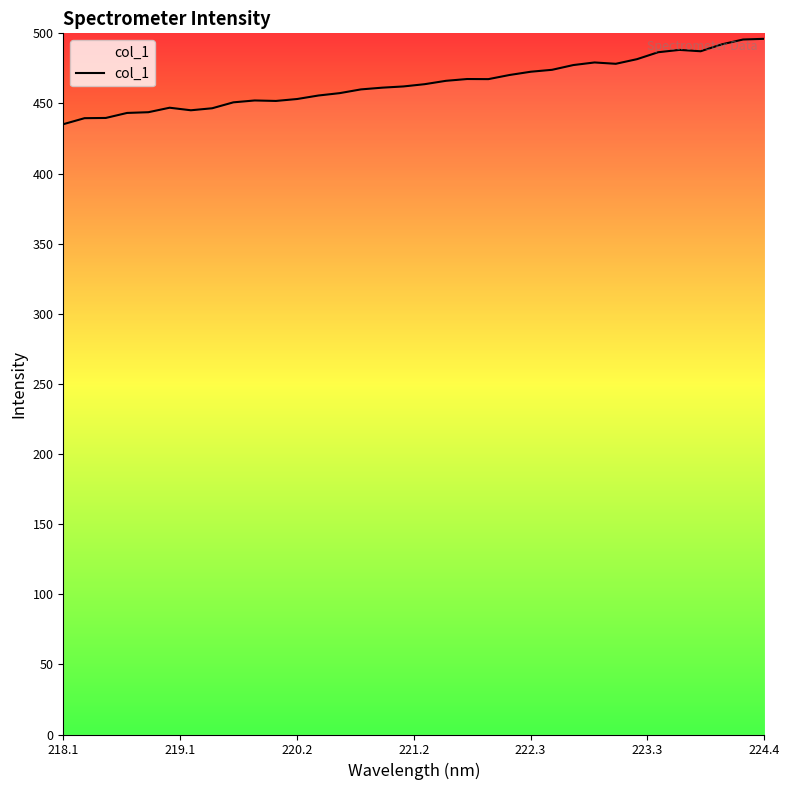

What is the greatest value displayed?

496.1